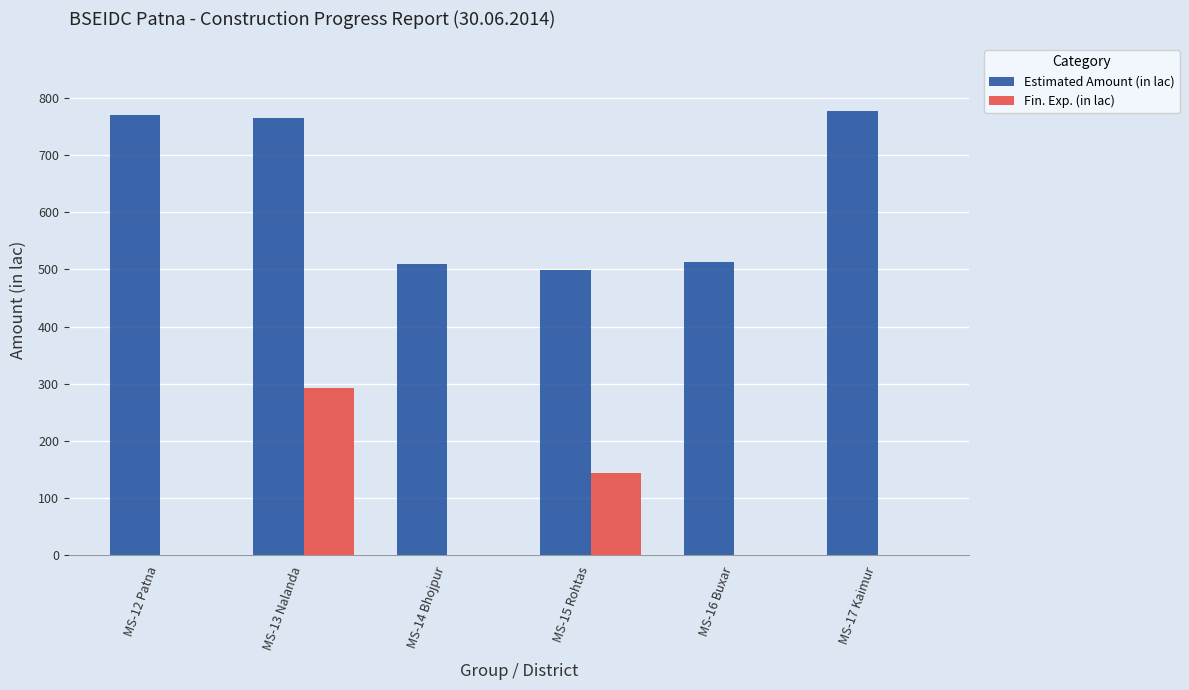

Is the value of Estimated Amount (in lac) at MS-15 Rohtas greater than the value of Fin. Exp. (in lac) at MS-12 Patna?

Yes